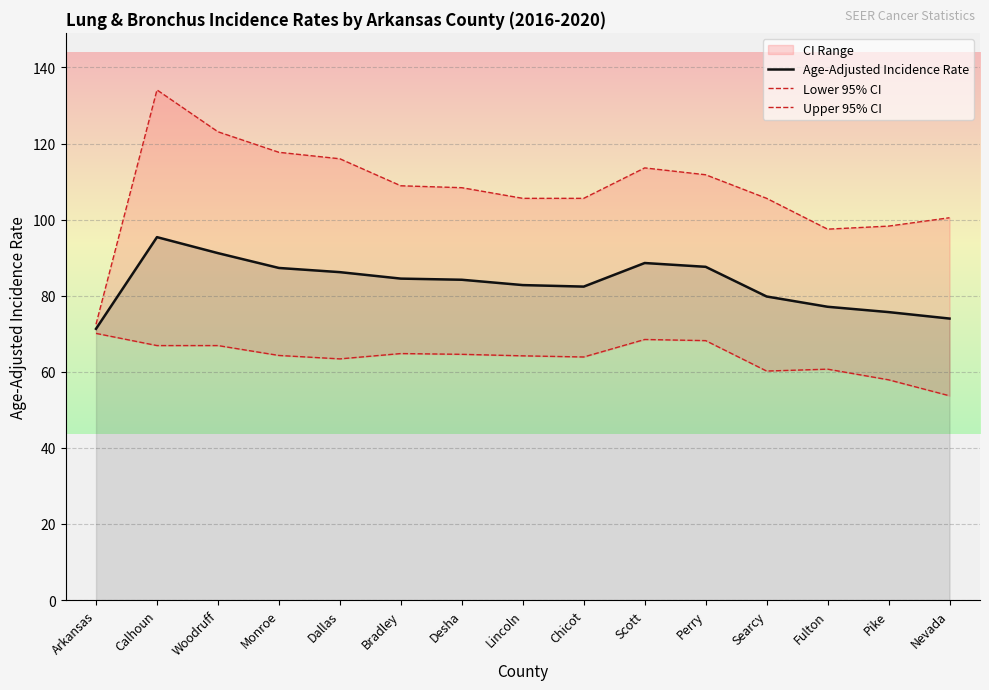

What position from the left is Woodruff?

3